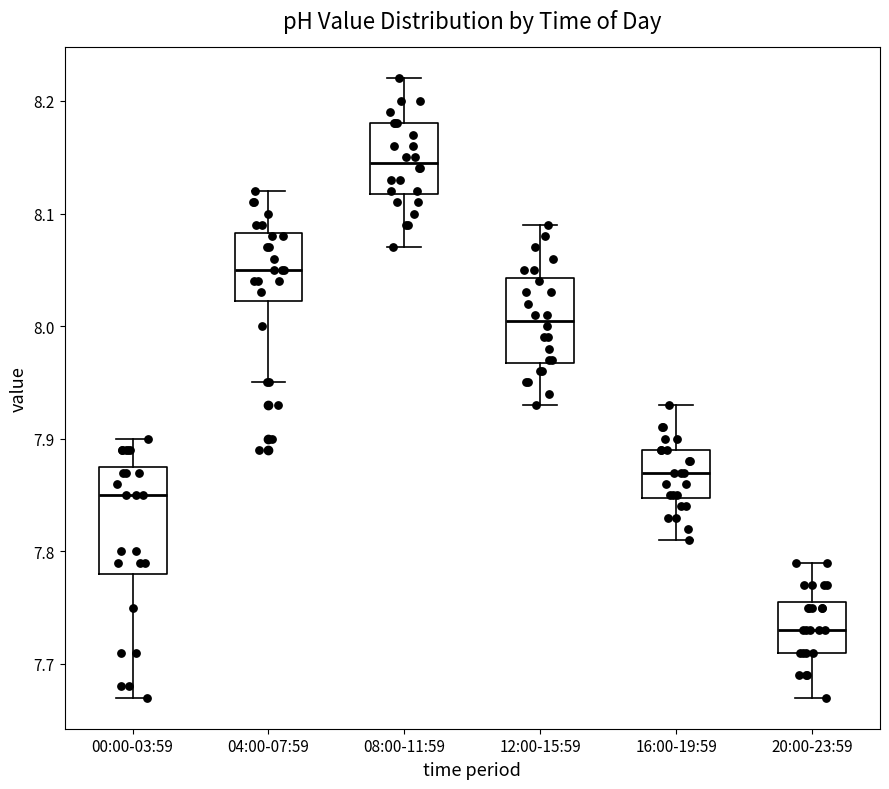

Reading left to right, transcribe this box plot: for each box, give where its median line is, the range the box spans, and where its two whiskers end, as read against the y-axis. The values are not printed on the chart, so give them approximately, as read against the axis.

00:00-03:59: median 7.85, box 7.78 to 7.88, whiskers 7.67 to 7.90
04:00-07:59: median 8.05, box 8.02 to 8.08, whiskers 7.95 to 8.12
08:00-11:59: median 8.15, box 8.12 to 8.18, whiskers 8.07 to 8.22
12:00-15:59: median 8.01, box 7.97 to 8.04, whiskers 7.93 to 8.09
16:00-19:59: median 7.87, box 7.85 to 7.89, whiskers 7.81 to 7.93
20:00-23:59: median 7.73, box 7.71 to 7.76, whiskers 7.67 to 7.79